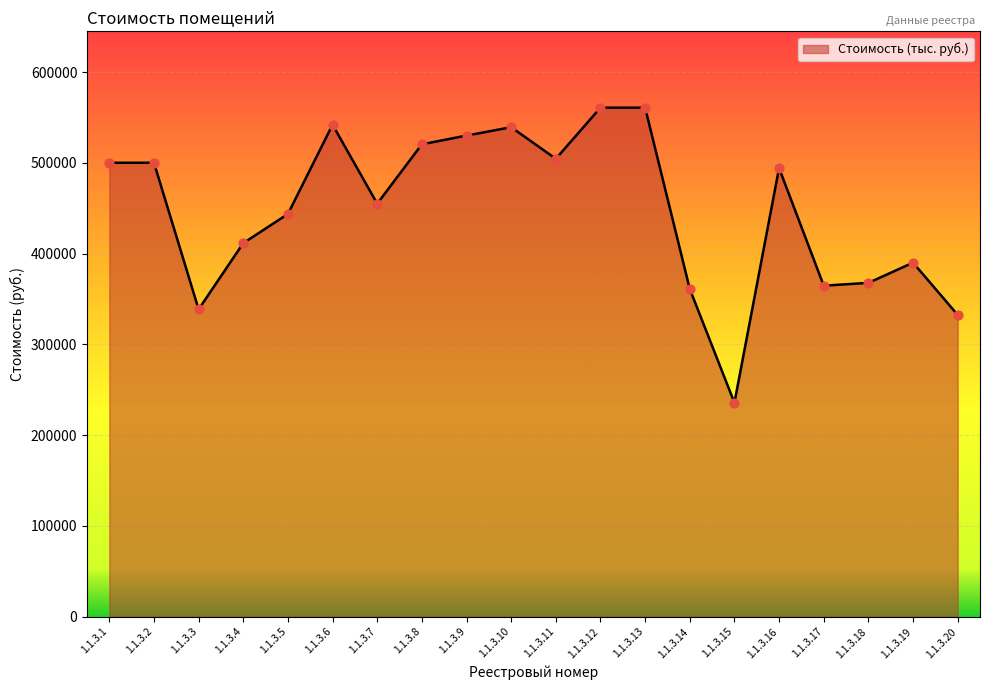

Approximately how many times larger is the value at 1.1.3.13 compared to 1.1.3.14?

1.6